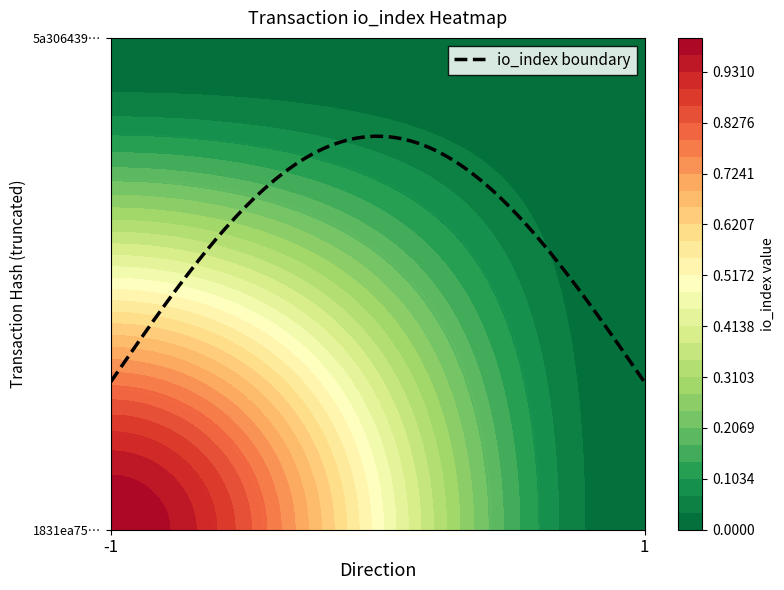

Reading left to right, extract all data points from this chart.

1831ea75ca4831f3dbcf85a8ea2861d81769b67: -1=1	1=0
5a3064392f1bdafeb2a6f040af9a5622fd498ee: -1=0	1=0